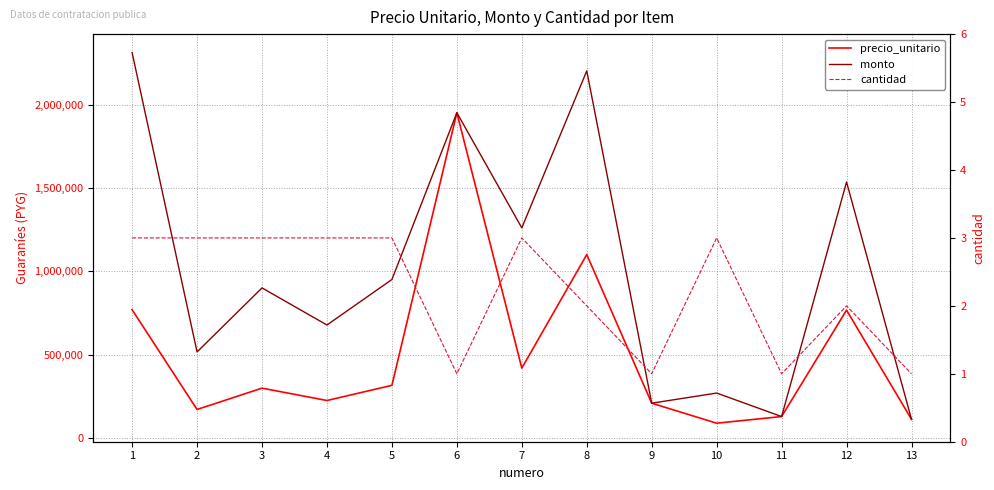

True or false: monto and precio_unitario cross at least once.

False